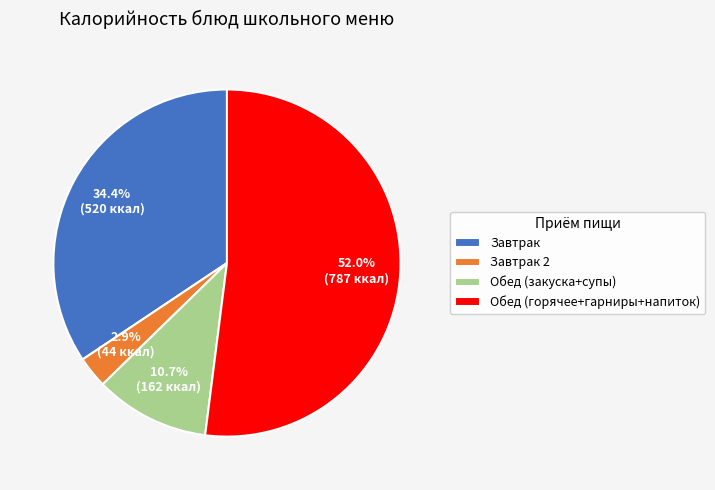

Which category has the biggest portion of the pie?

Обед (горячее+гарниры+напиток)